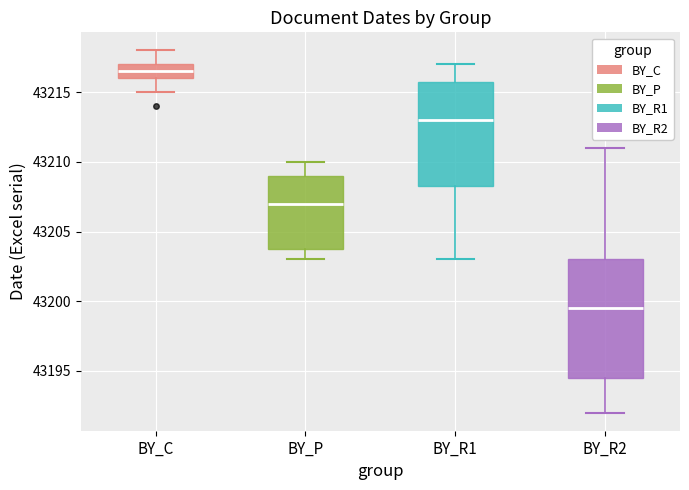

Which box has the lowest median line?

BY_R2